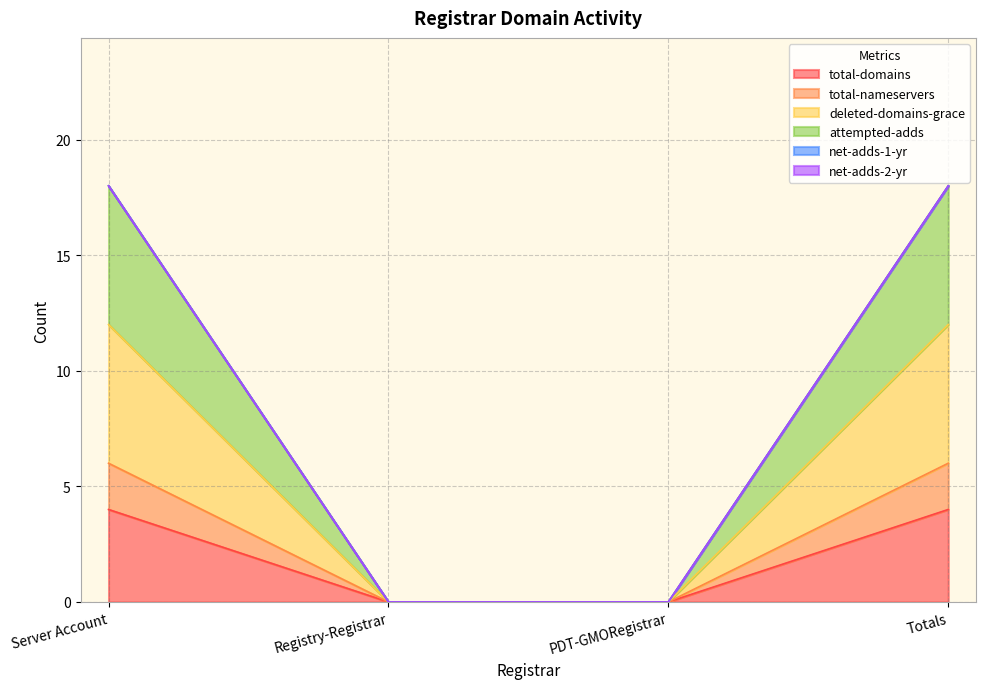

True or false: total-nameservers has more than 2 points higher than both neighbors.

False